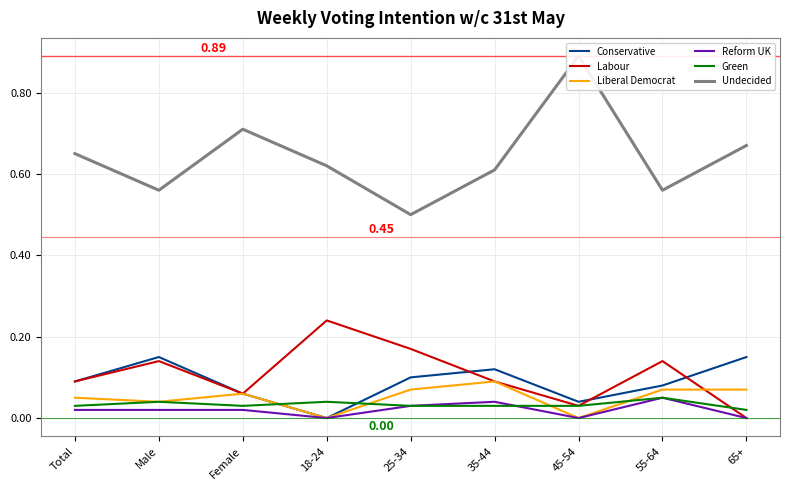

The value of Conservative at Female is 0.1. True or false?

True